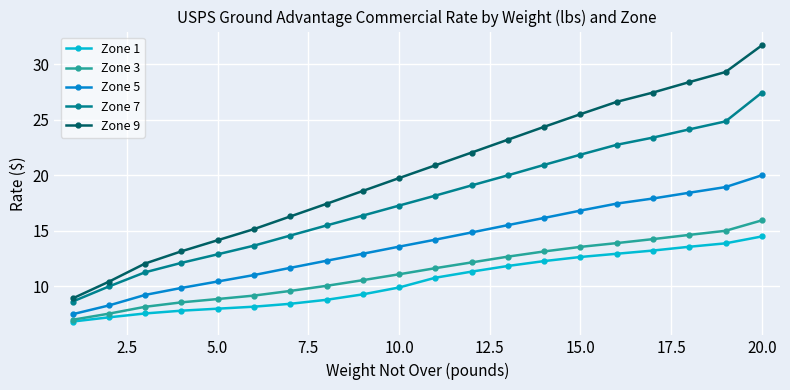

Which series has the largest range (max minus min)?

Zone 9